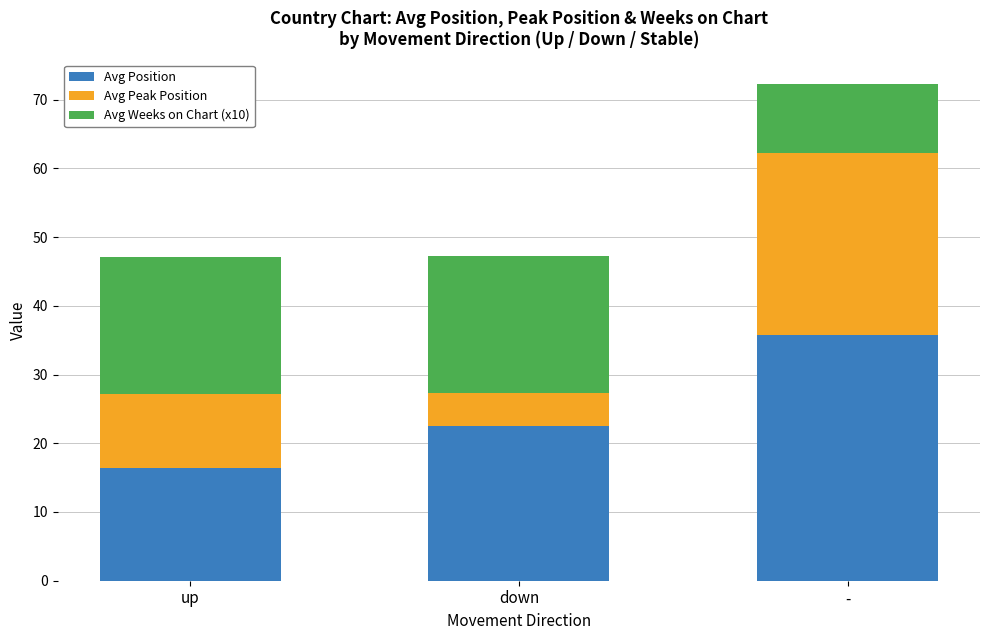

What is the average value of the Avg Position series?

24.9